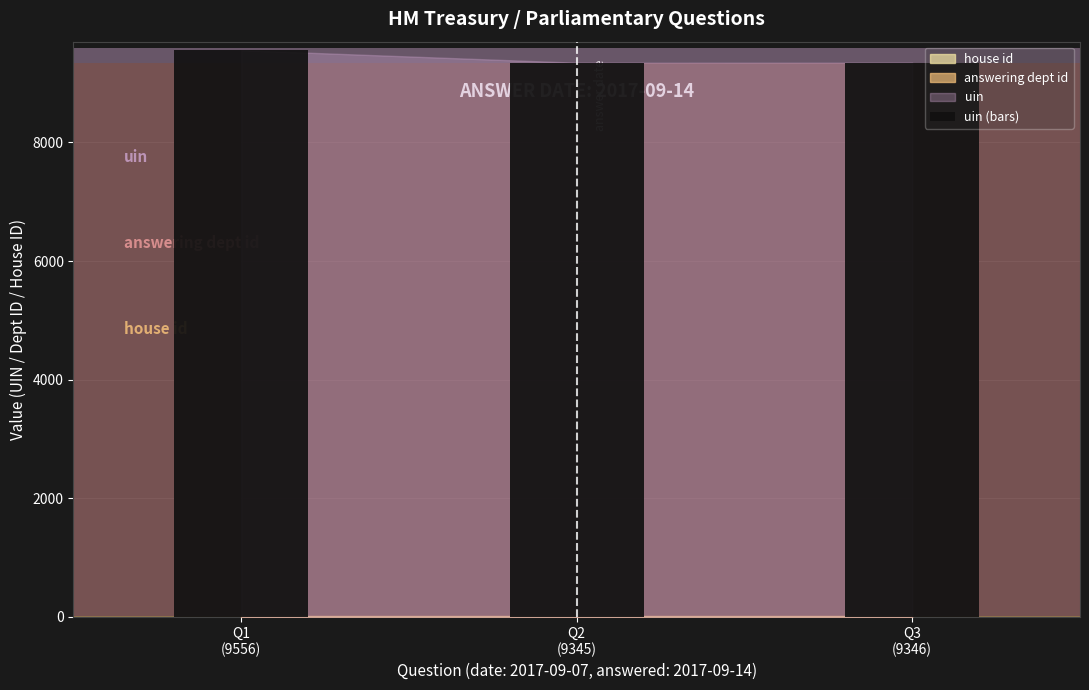

What is the ratio of the value at Q2
(9345) to the value at Q1
(9556)?

1.0